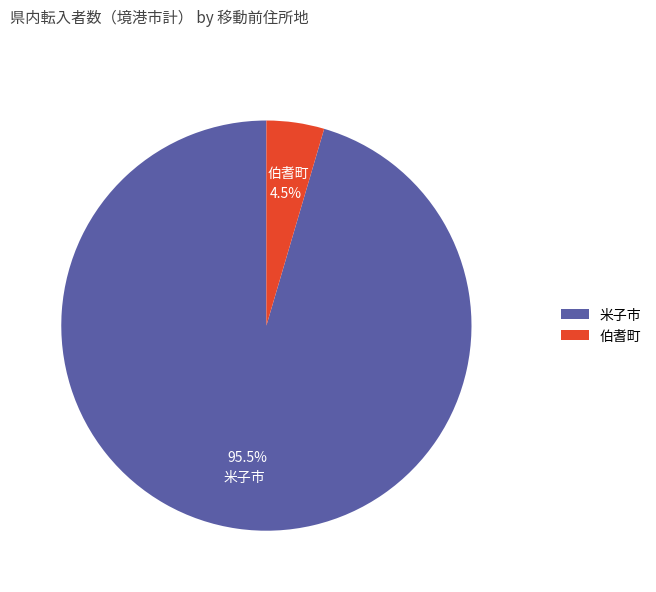

Which has a higher value, 米子市 or 伯耆町?

米子市